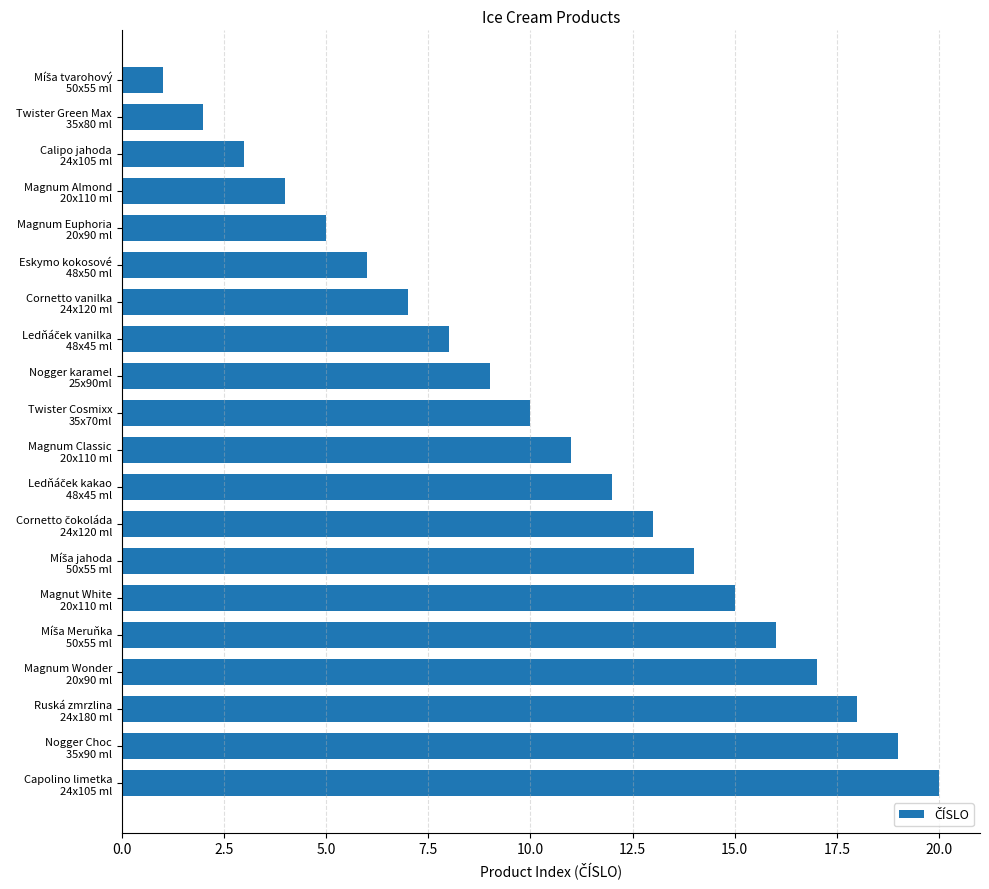

What is the difference between the maximum and minimum values?

19